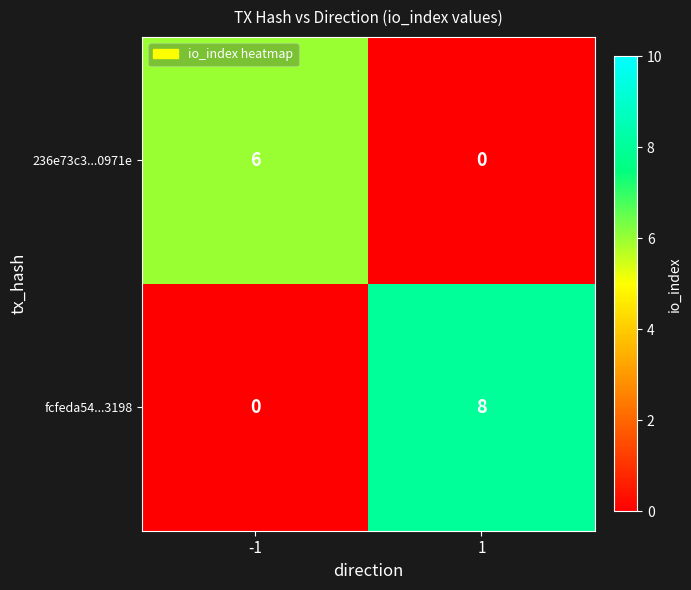

At which category is the sum across all series the highest?

1